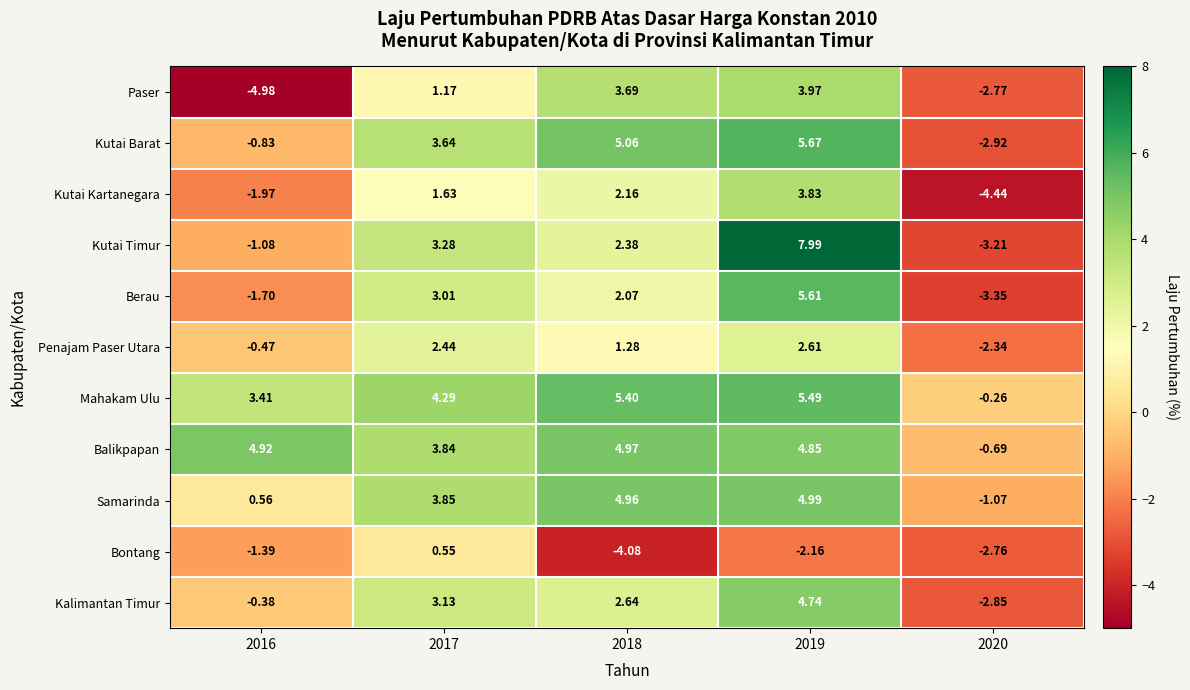

Which series has the largest total across all categories?

Mahakam Ulu